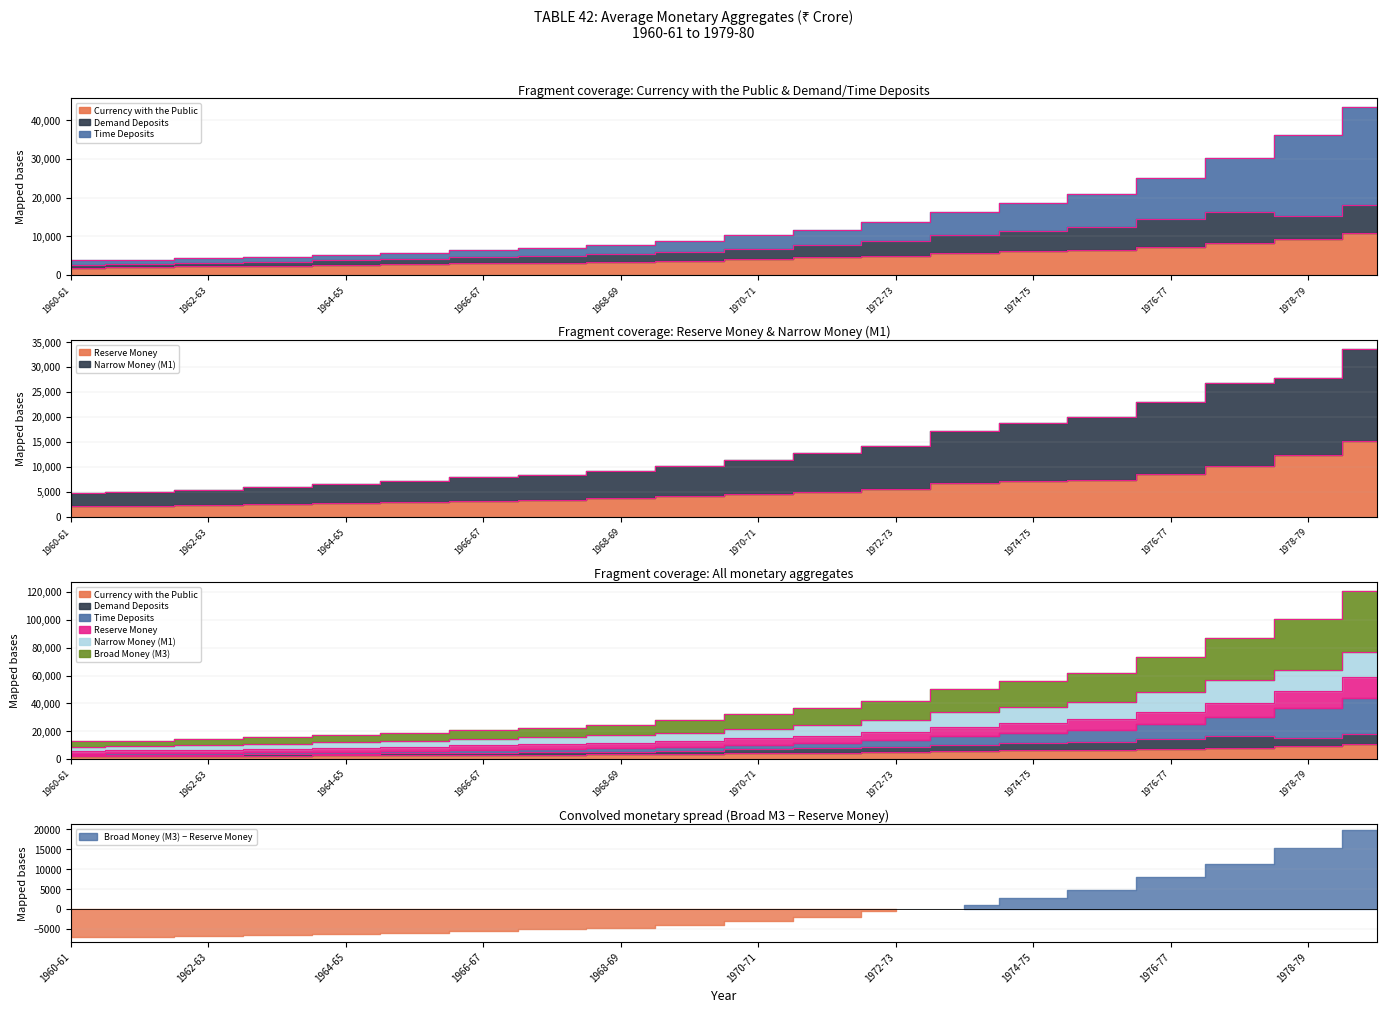

What is the label of the 11th point from the left?

1970-71